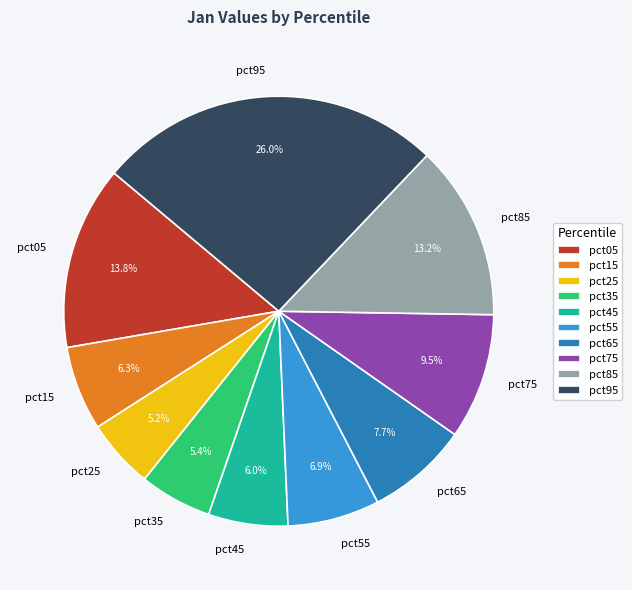

Which slice is the largest?

pct95